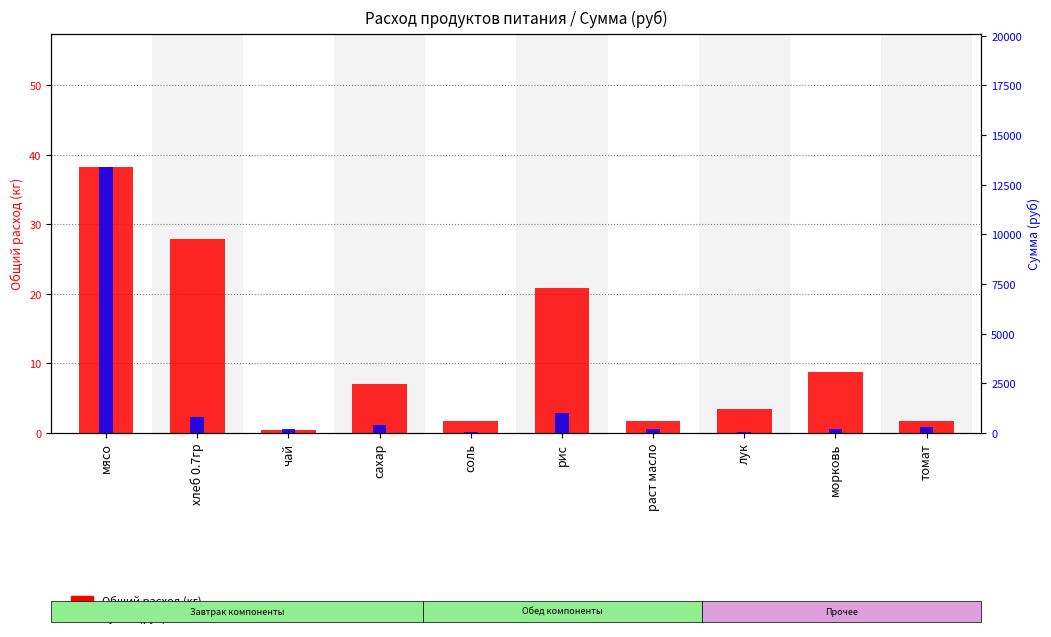

At which label does Сумма (руб) first exceed 285?

мясо